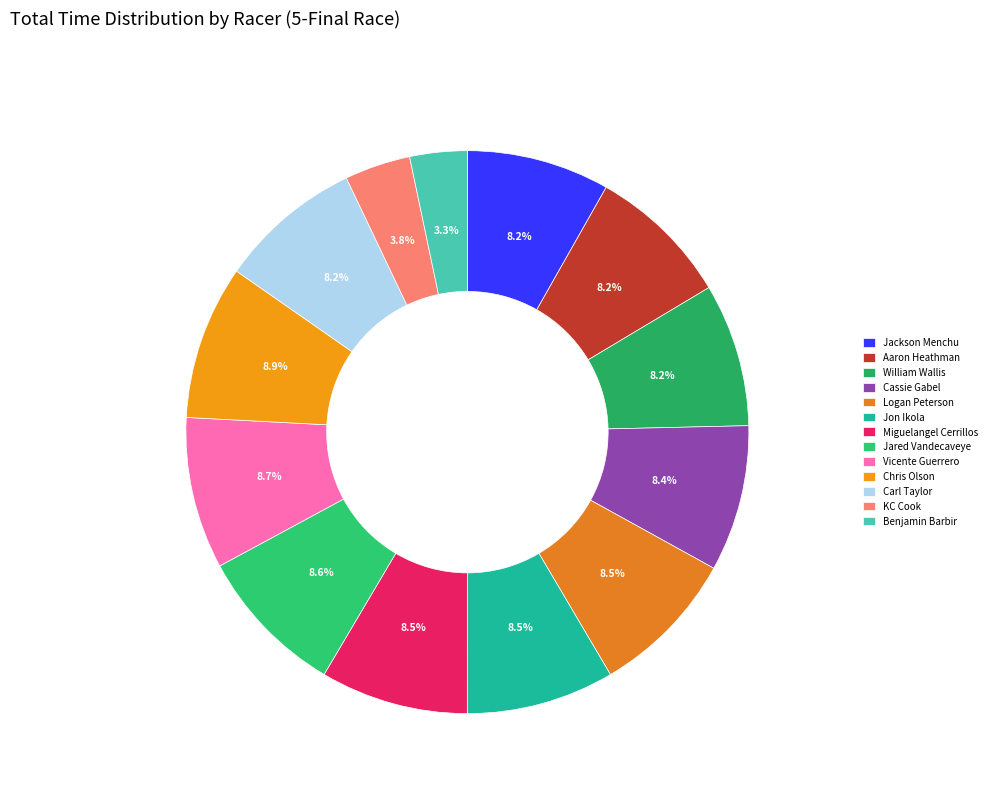

How many slices are in this pie chart?

13